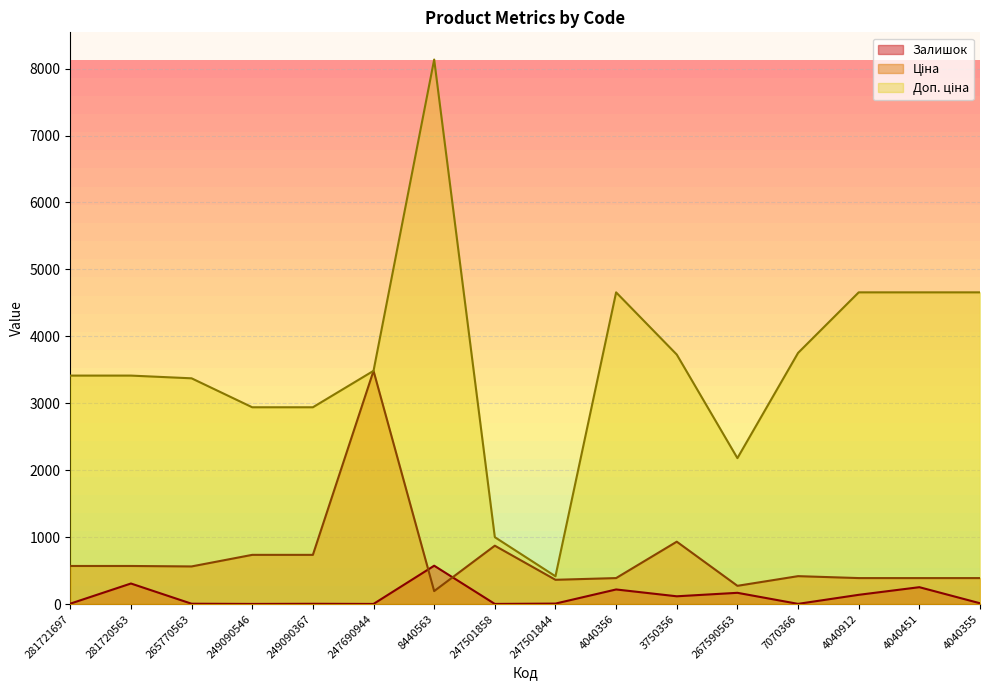

What is the approximate value of Залишок at 247690944?

2.0